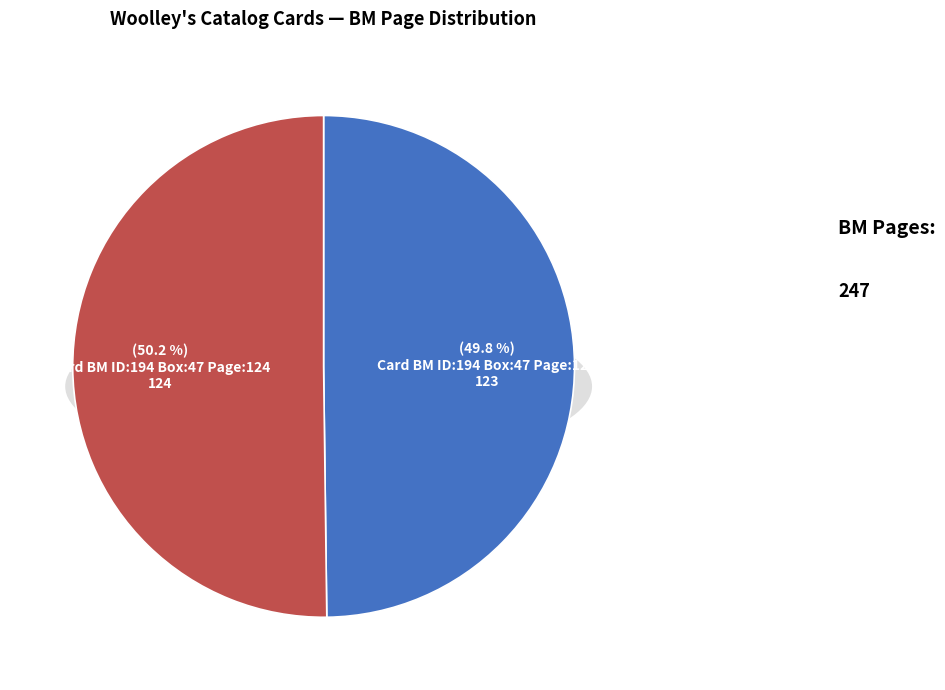

Which has a higher value, Card BM ID:194 Box:47 Page:123 or Card BM ID:194 Box:47 Page:124?

Card BM ID:194 Box:47 Page:124